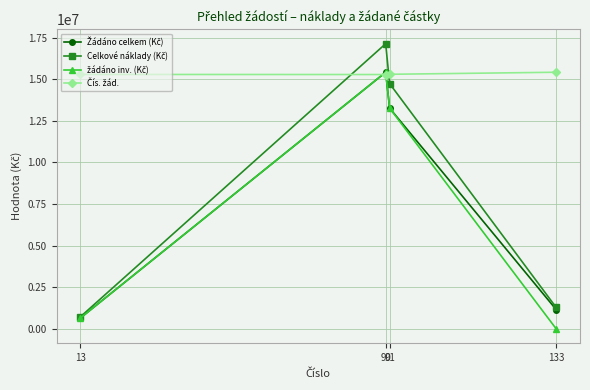

At how many categories does at least one series exceed 12776986?

4